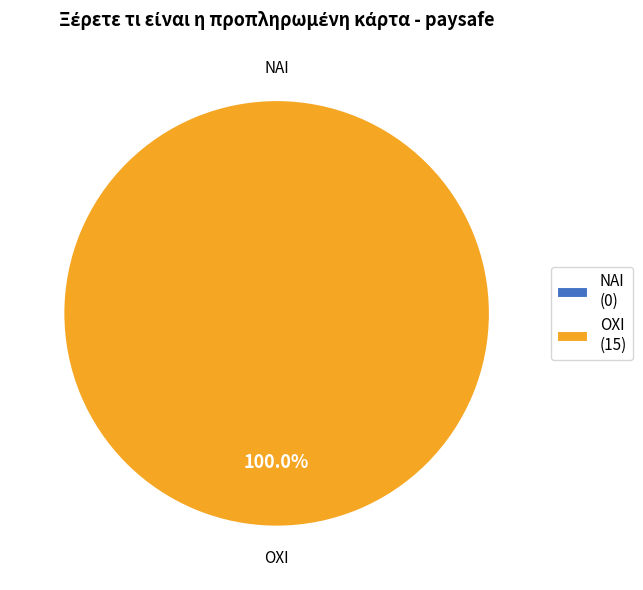

What is the total percentage of ΟΧΙ and ΝΑΙ?

100.0%